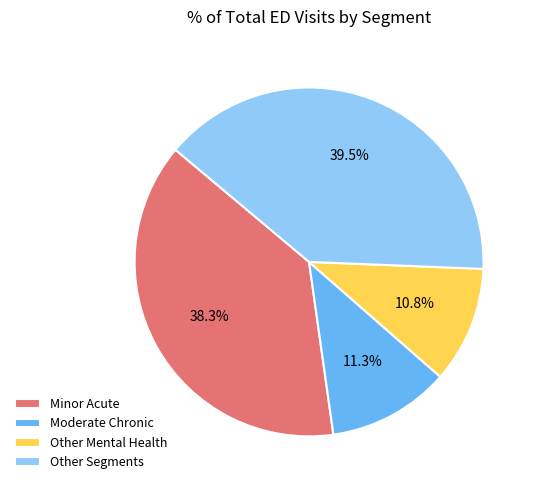

What is the smallest slice in the pie chart?

Other Mental Health